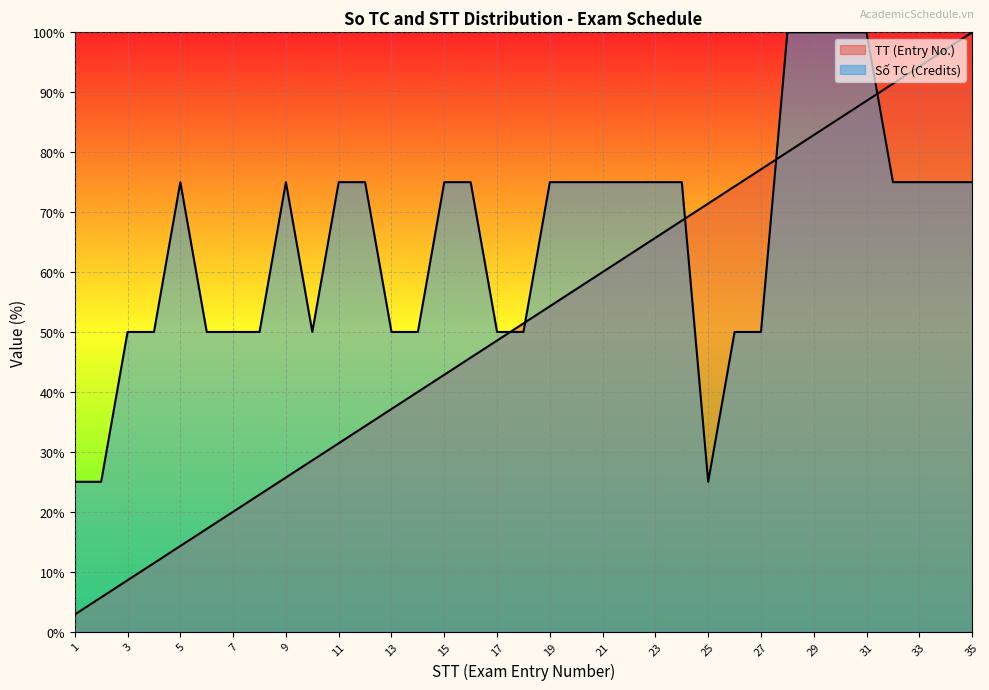

How many values in the Số TC series exceed 75?

4